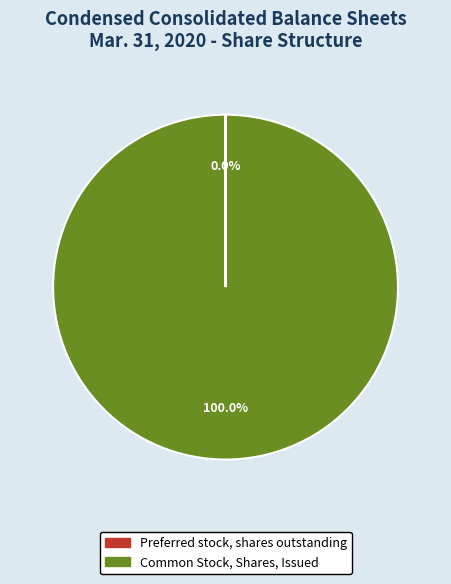

Which slice is the largest?

Common Stock, Shares, Issued